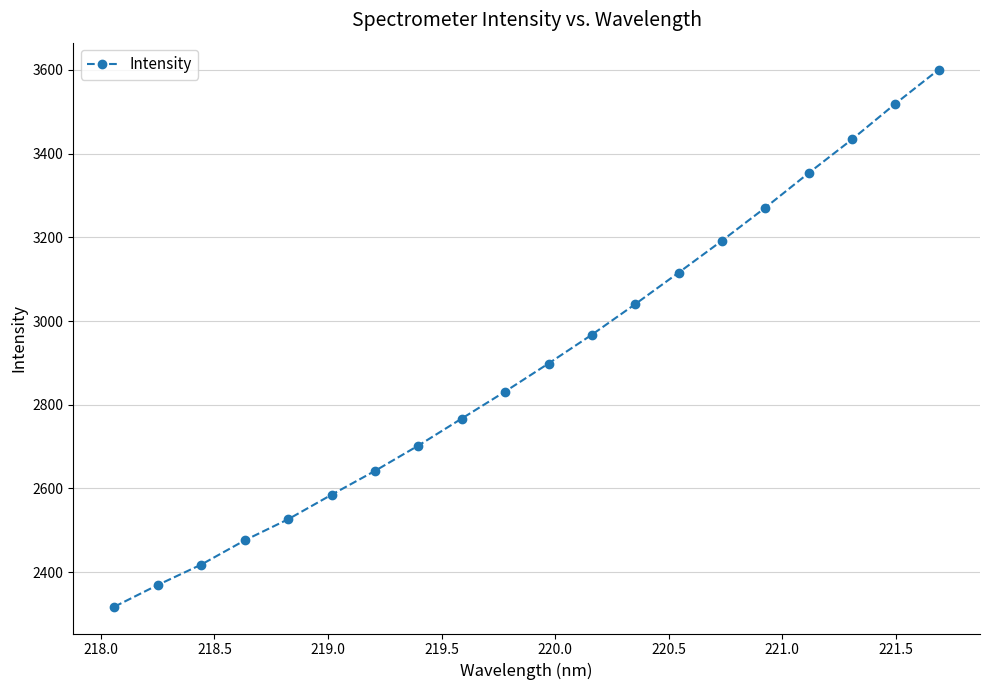

What is the value of the 4th point from the left?

2475.8